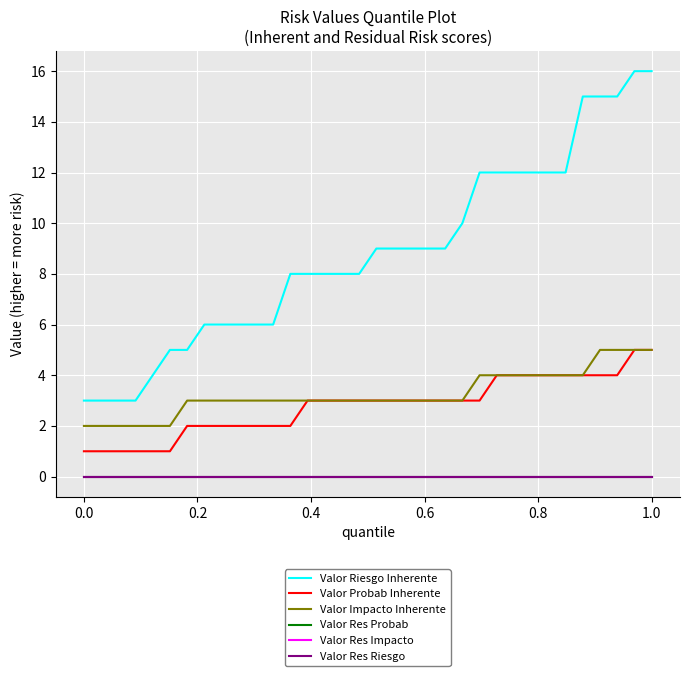

True or false: Valor Res Impacto and Valor Res Riesgo cross at least once.

False